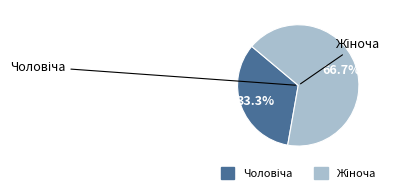

Count the number of slices in the pie.

2